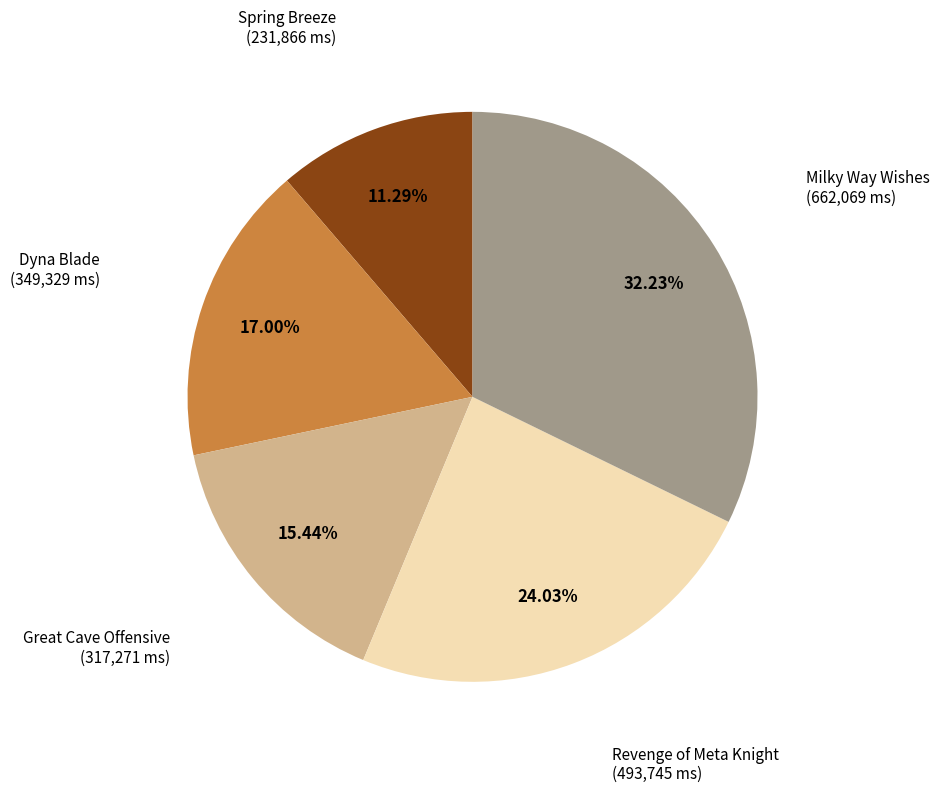

Count the number of slices in the pie.

5